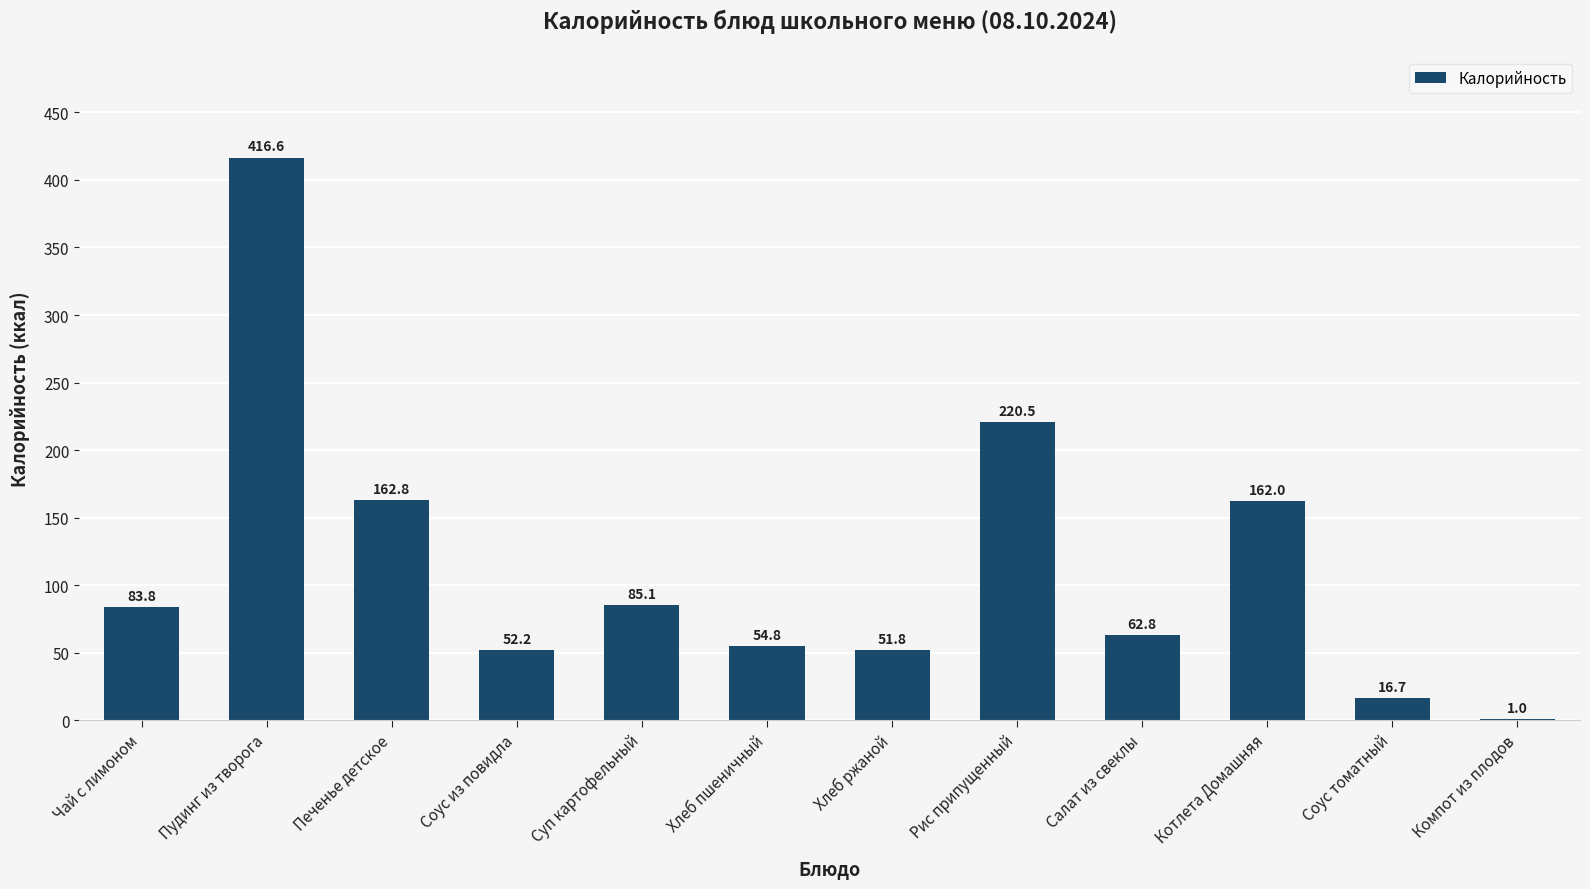

How many series are shown in this chart?

1